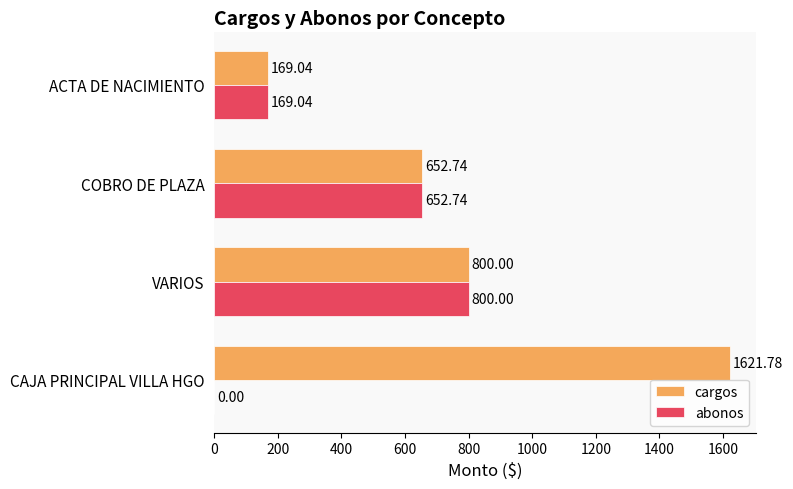

What is the sum of all cargos values?

3243.6